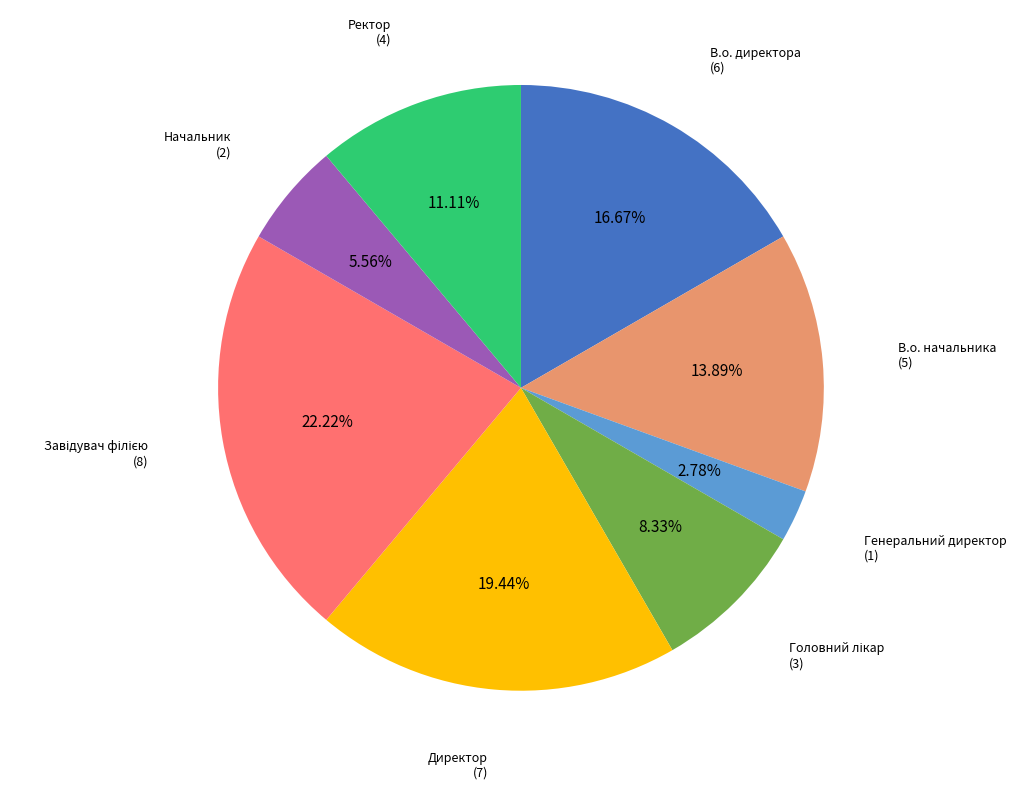

How many slices are in this pie chart?

8